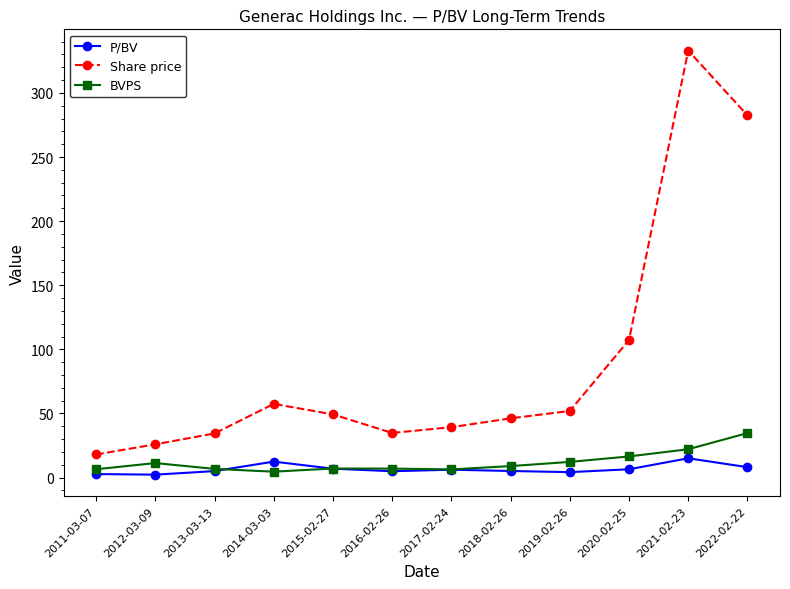

True or false: Share price and BVPS cross at least once.

False